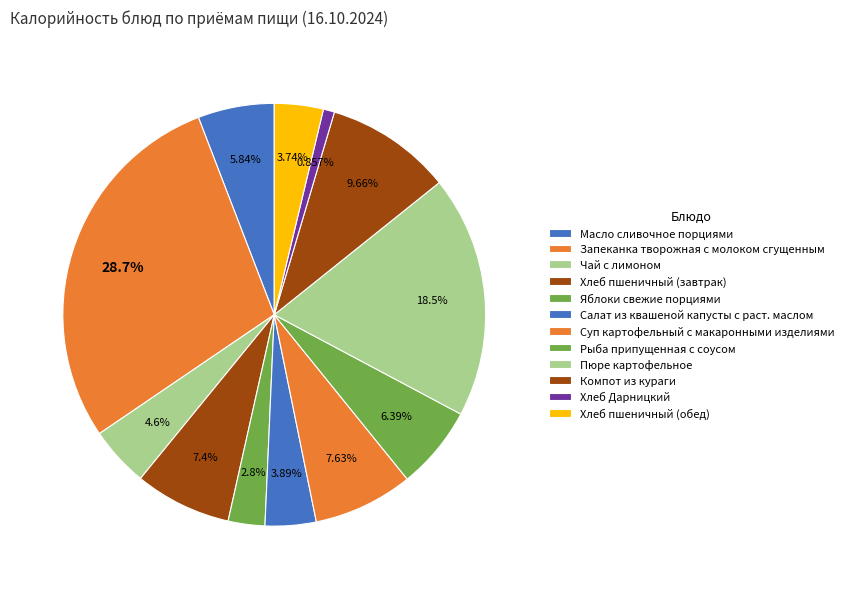

Rank the categories by value from highest to lowest.

Запеканка творожная с молоком сгущенным, Пюре картофельное, Компот из кураги, Суп картофельный с макаронными изделиями, Хлеб пшеничный (завтрак), Рыба припущенная с соусом, Масло сливочное порциями, Чай с лимоном, Салат из квашеной капусты с раст. маслом, Хлеб пшеничный (обед), Яблоки свежие порциями, Хлеб Дарницкий